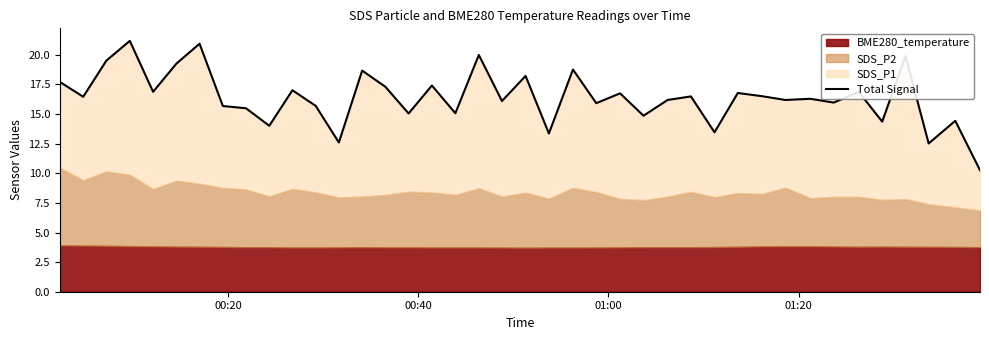

True or false: the data has more than 0 interior local peaks.

True